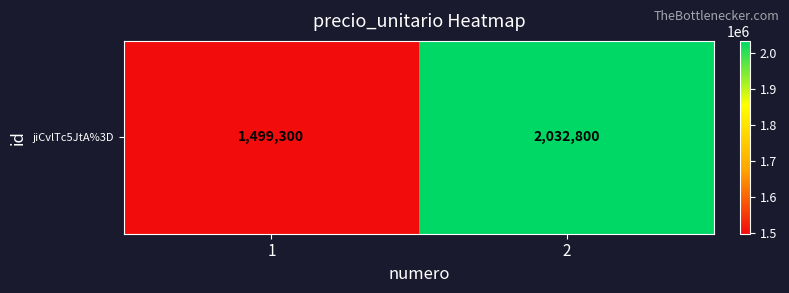

Reading right to left, extract all data points from this chart.

2=2032800	1=1499300